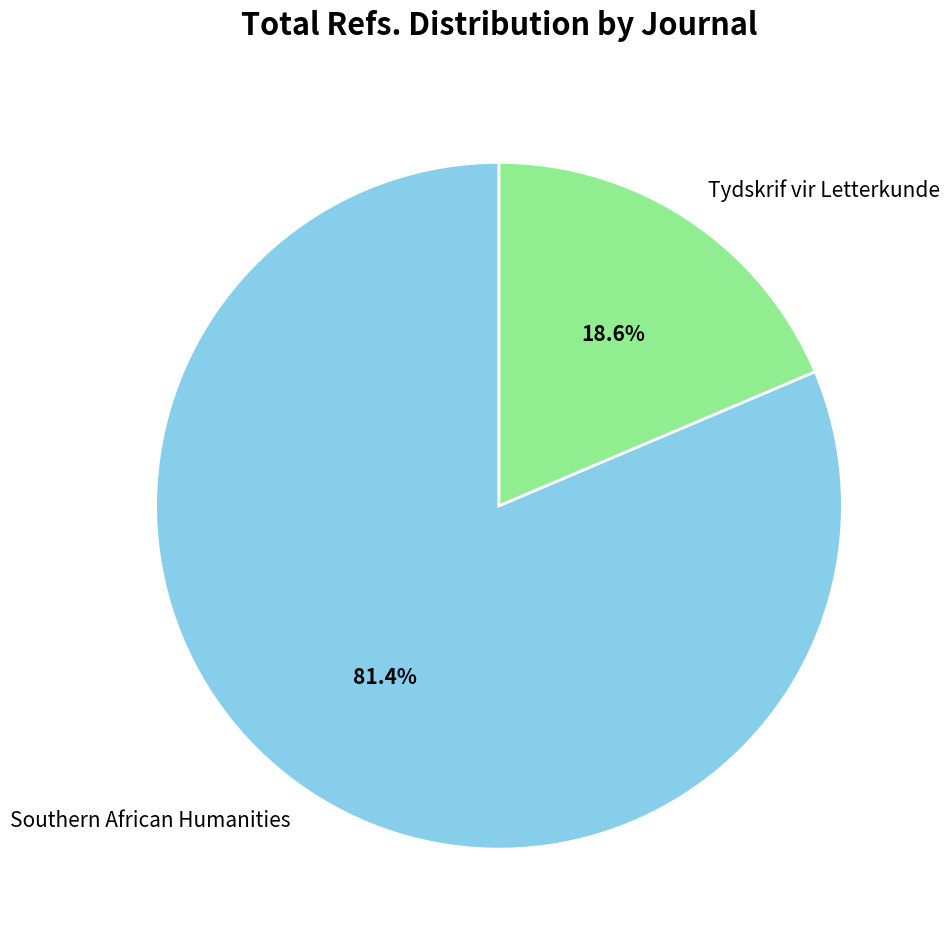

To the nearest percent, what percentage of the pie is Southern African Humanities?

81%